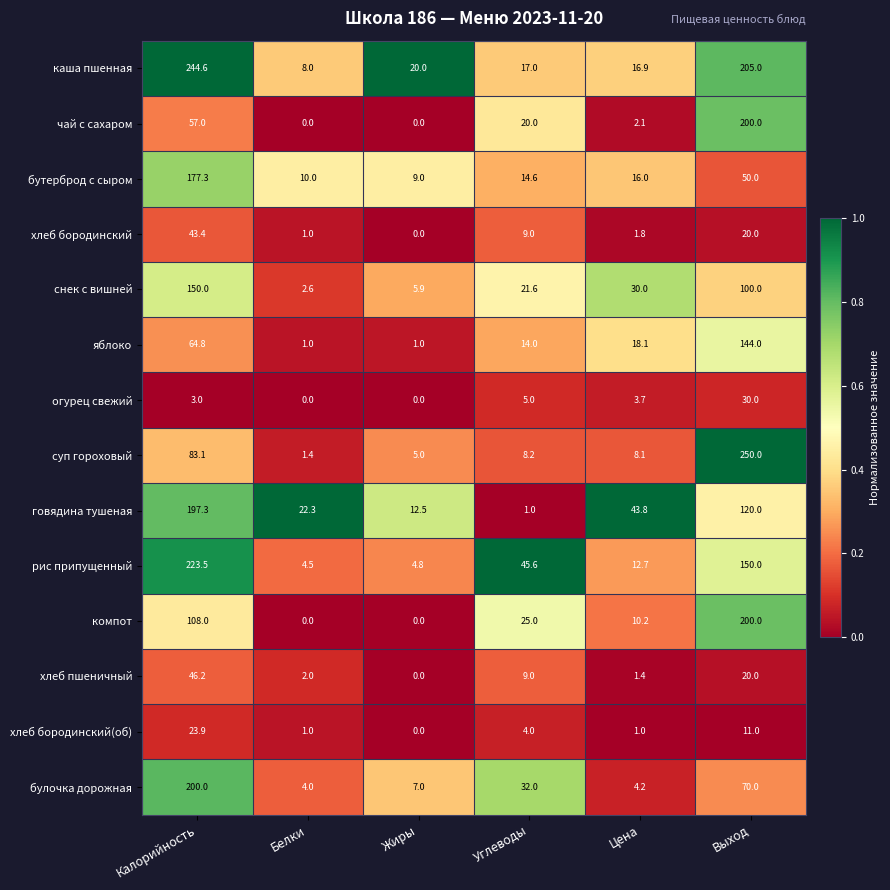

Which series has the largest total across all categories?

каша пшенная